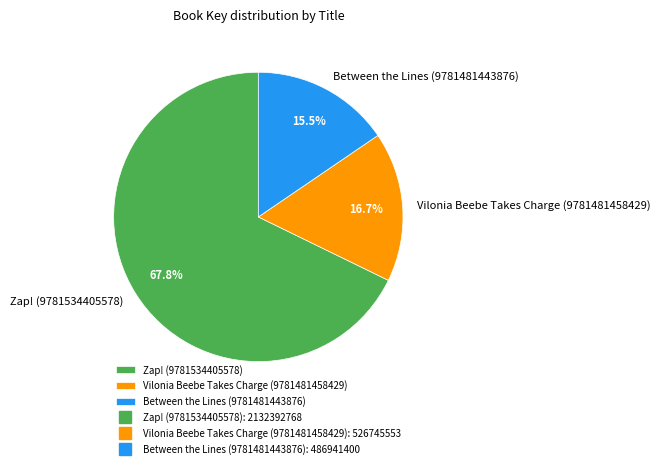

Approximately how many times larger is the value at Between the Lines (9781481443876) compared to Zap! (9781534405578)?

0.2